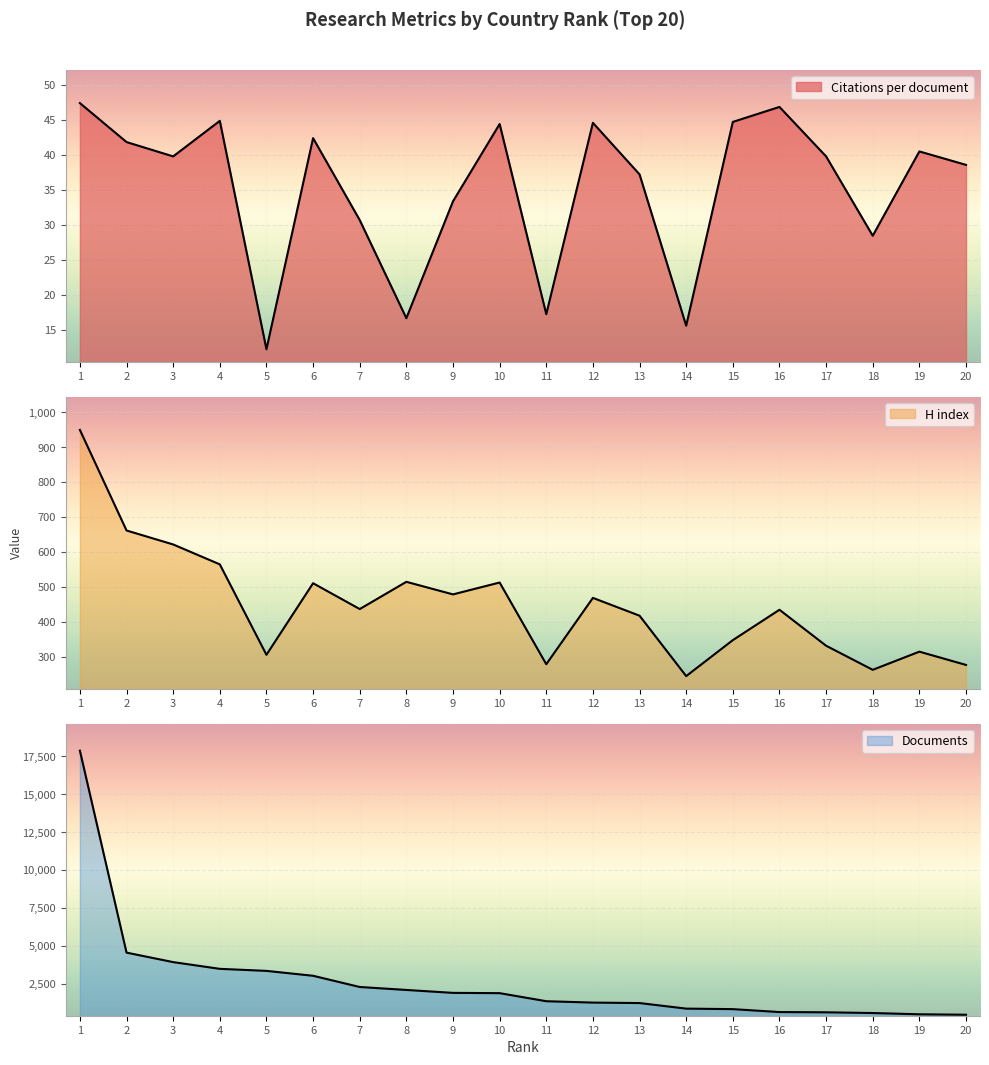

List the series in order of their peak value, highest first.

Documents, H index, Citations per document